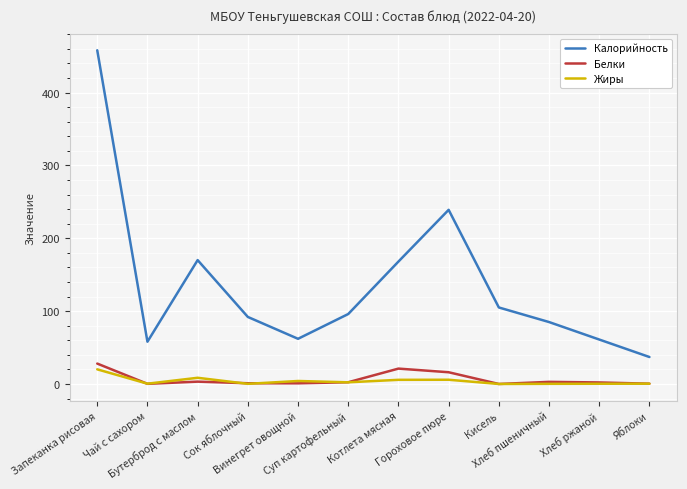

What is the maximum value shown in the chart?

458.0